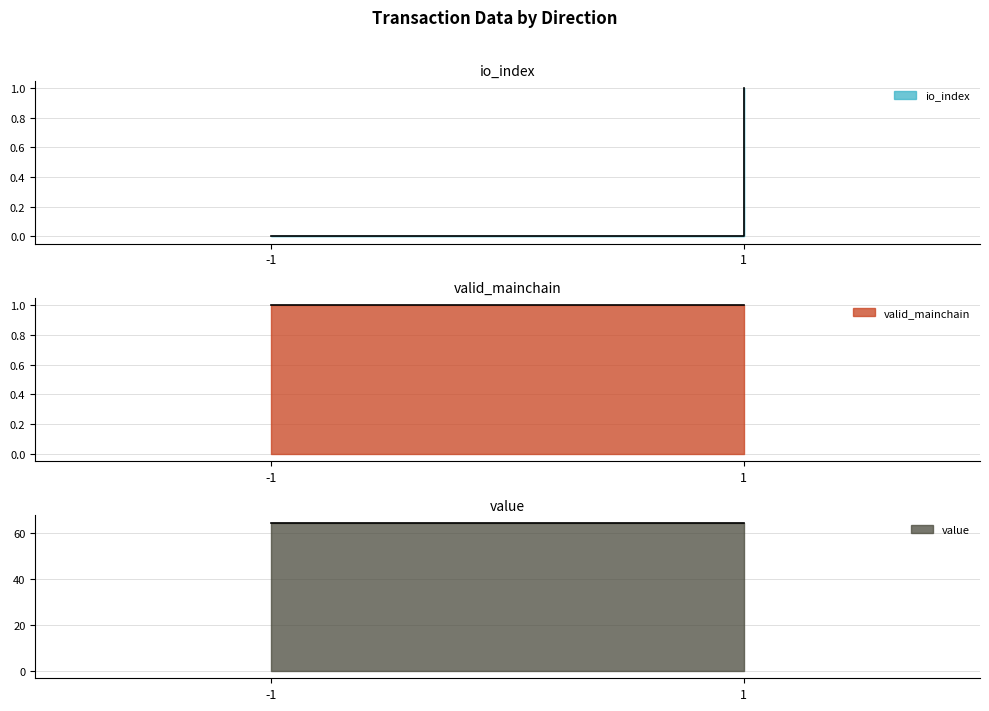

Is it true that valid_mainchain equals 1.5 at 1?

False